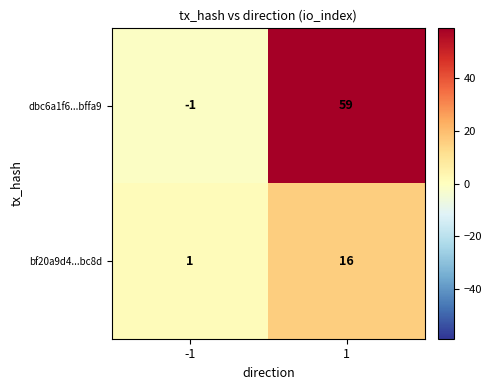

Which series changed the most between -1 and 1?

dbc6a1f6...bffa9